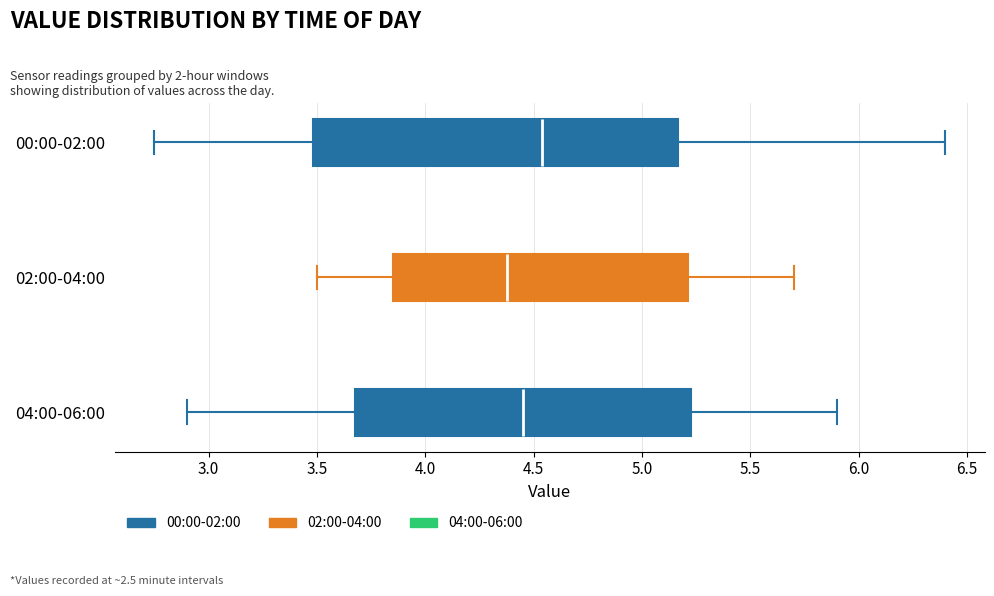

Reading bottom to top, read every box against the x-axis: the position of its median line, the range the box covers, and the ends of its whiskers. The values are not printed on the chart, so give them approximately, as read against the axis.

04:00-06:00: median 4.45, box 3.70 to 5.25, whiskers 2.90 to 5.90
02:00-04:00: median 4.40, box 3.85 to 5.20, whiskers 3.50 to 5.70
00:00-02:00: median 4.55, box 3.50 to 5.15, whiskers 2.75 to 6.40